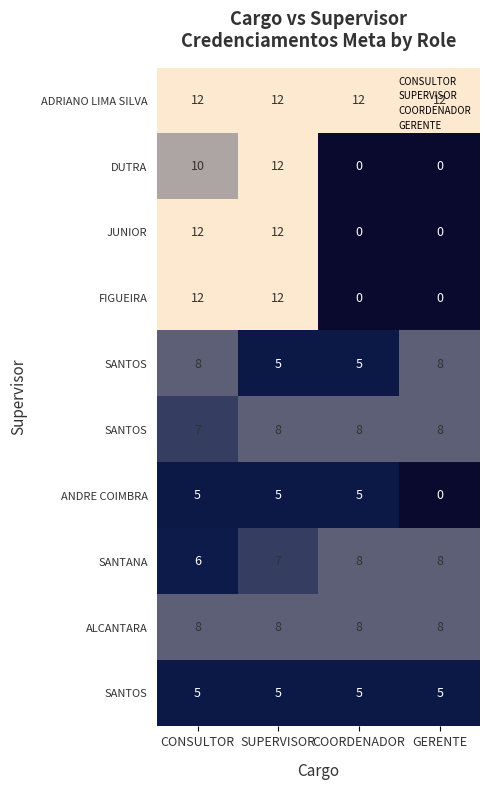

Which has a higher value, CONSULTOR or SUPERVISOR?

CONSULTOR